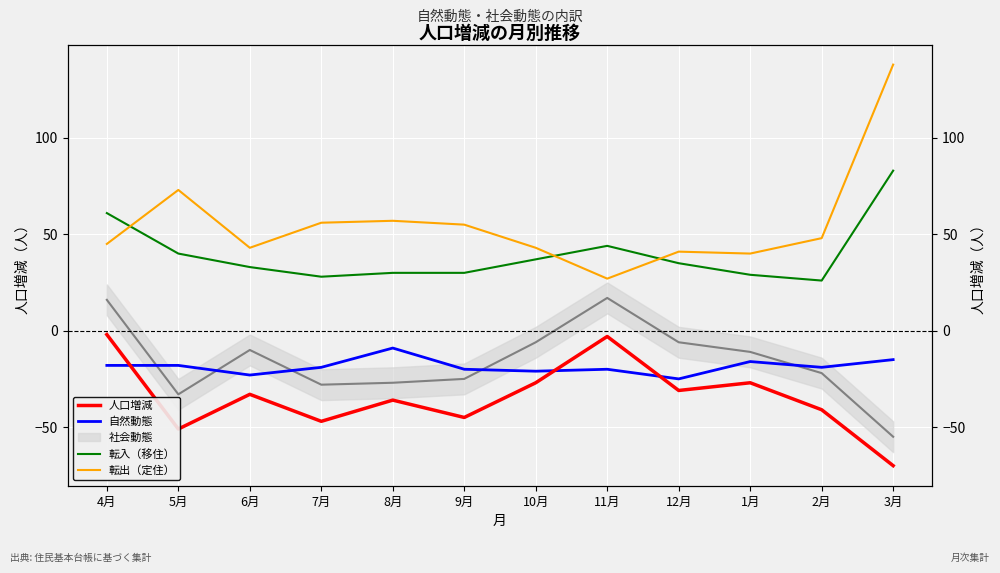

How many values in the 自然動態 series exceed -19?

5